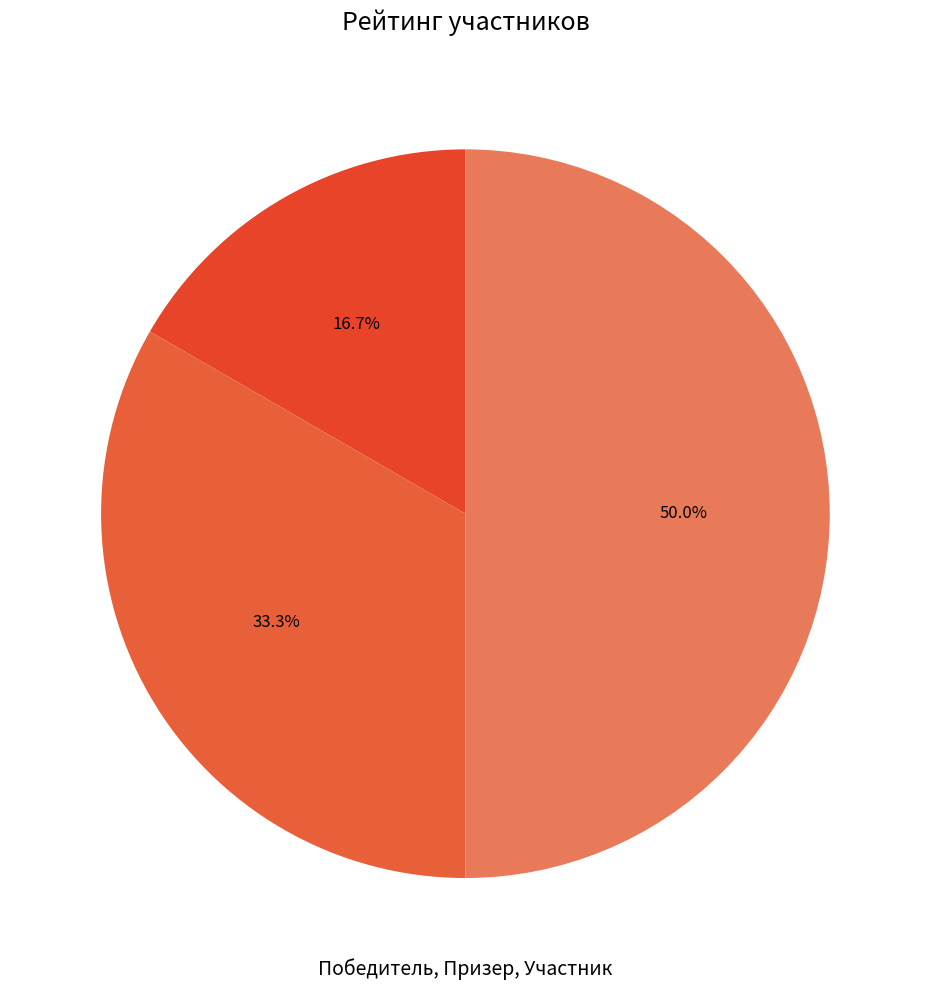

Count the number of slices in the pie.

3